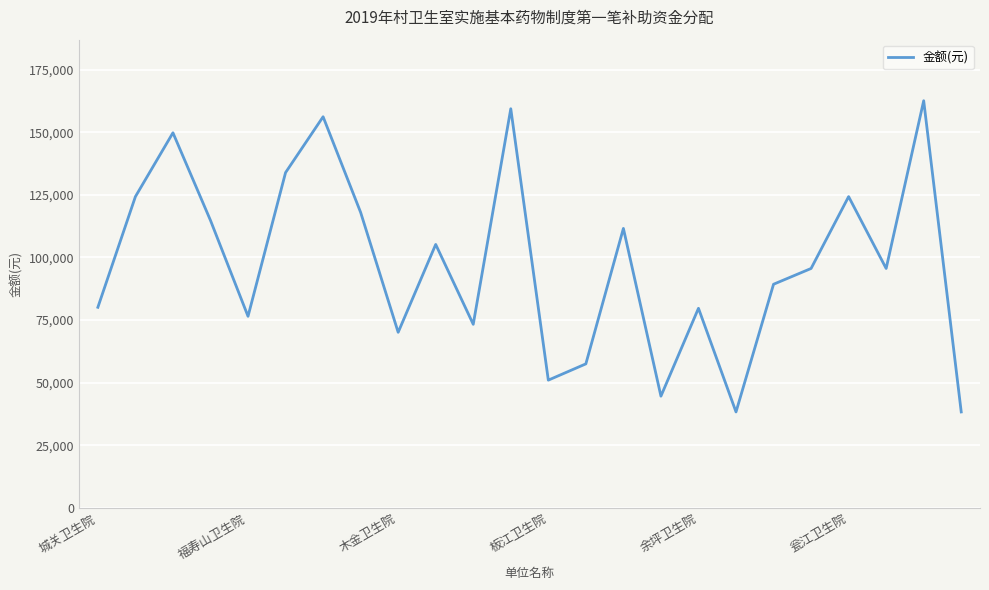

What is the minimum value shown in the chart?

38300